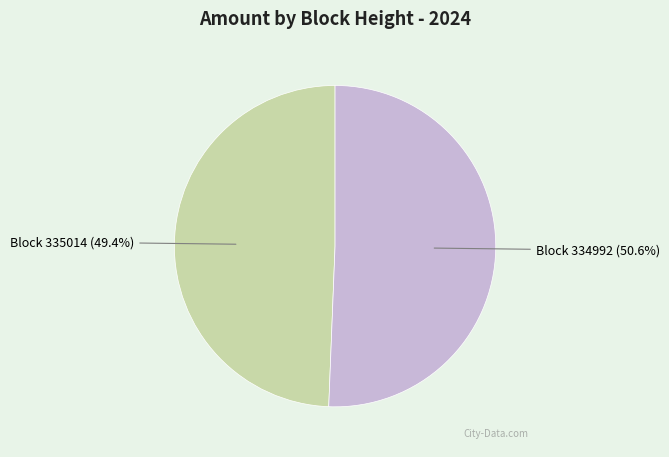

Which category has the biggest portion of the pie?

Block 334992